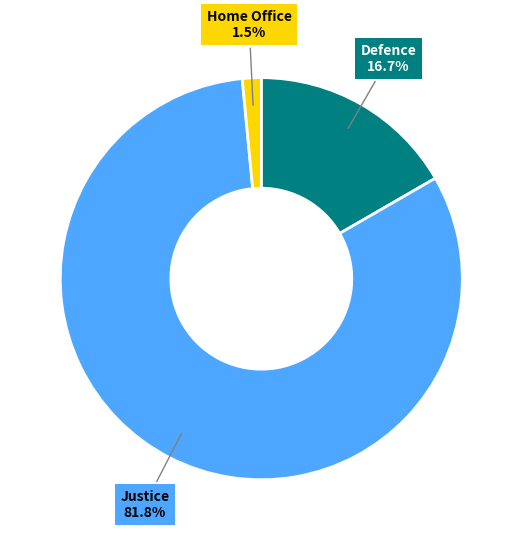

Is the sum of Defence and Home Office greater than half?

No